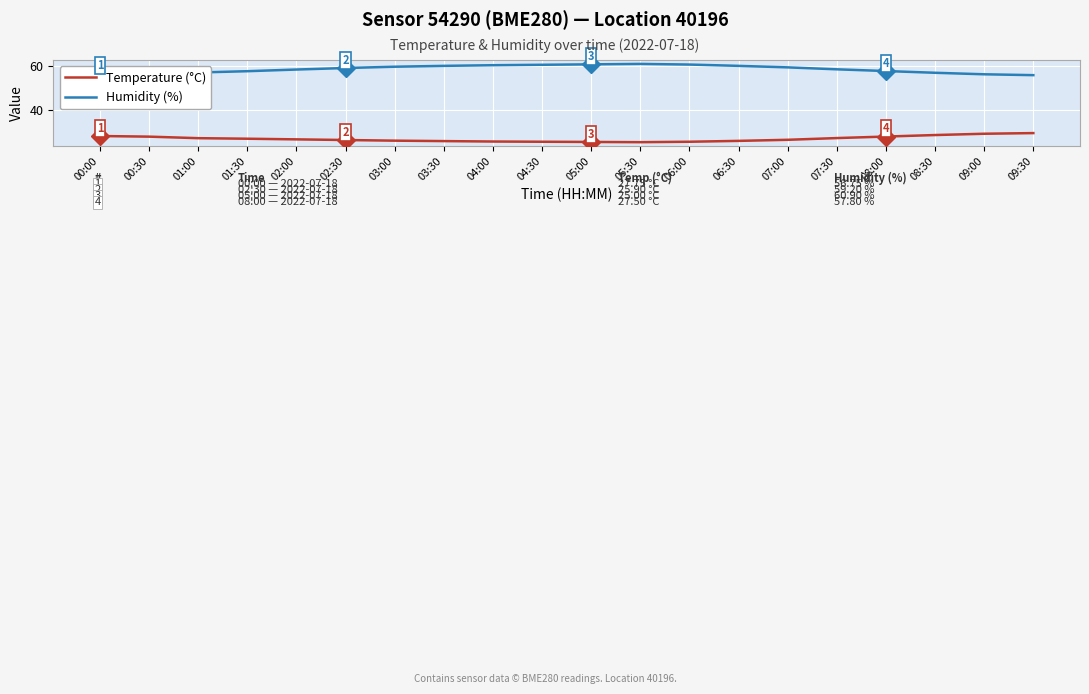

Count the number of data series in this chart.

2